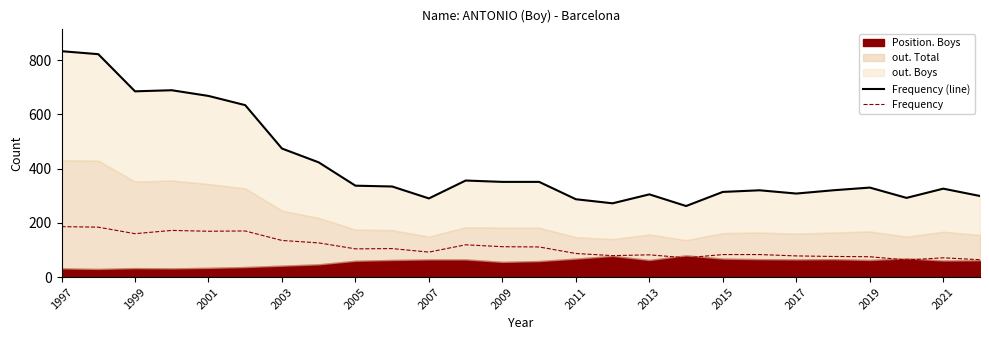

The value of Frequency (line) at 17 is 262. True or false?

True